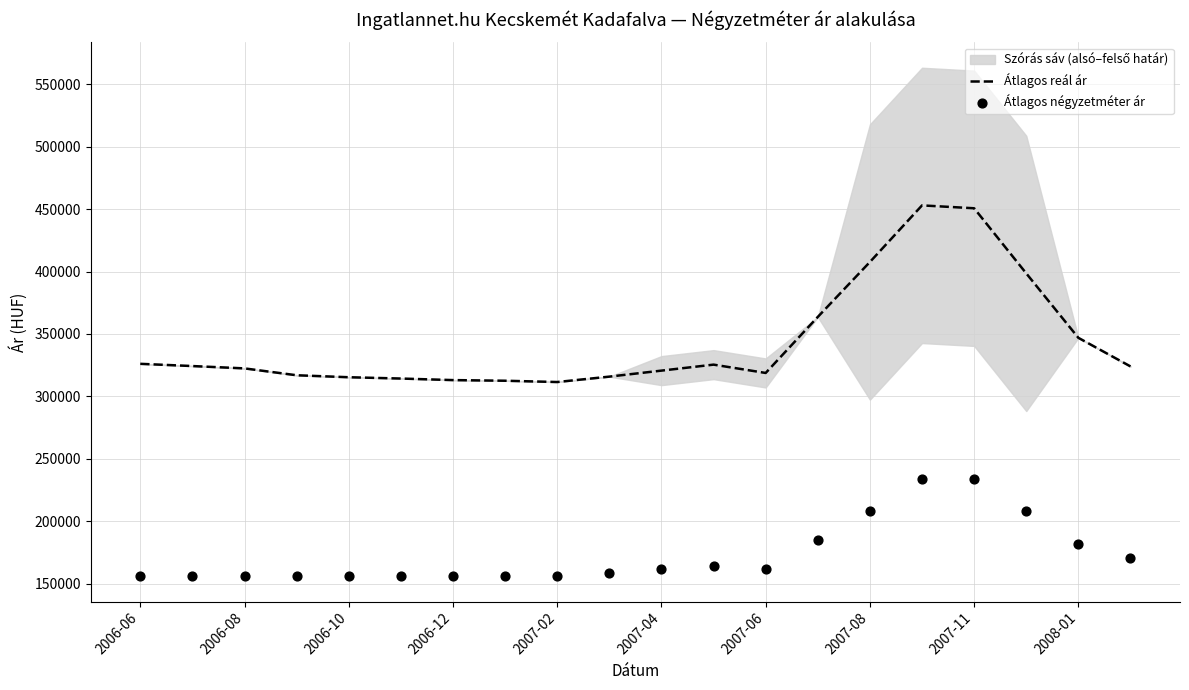

Which series has the largest total across all categories?

Átlagos reál ár